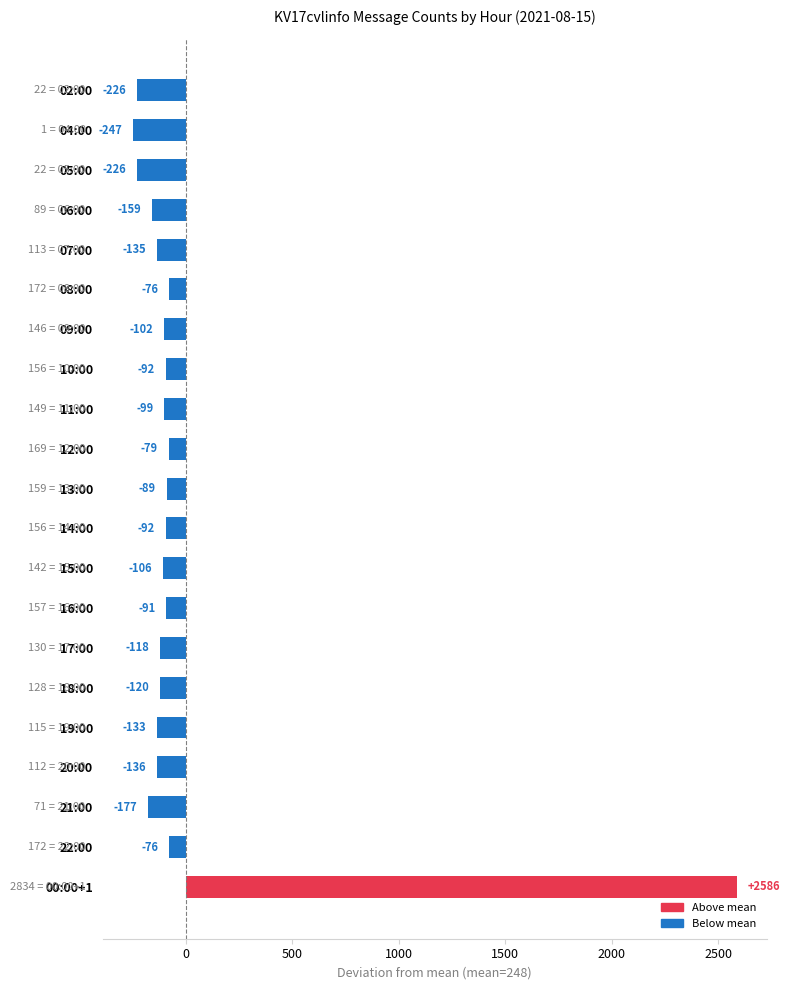

What position from the top is 20:00?

18